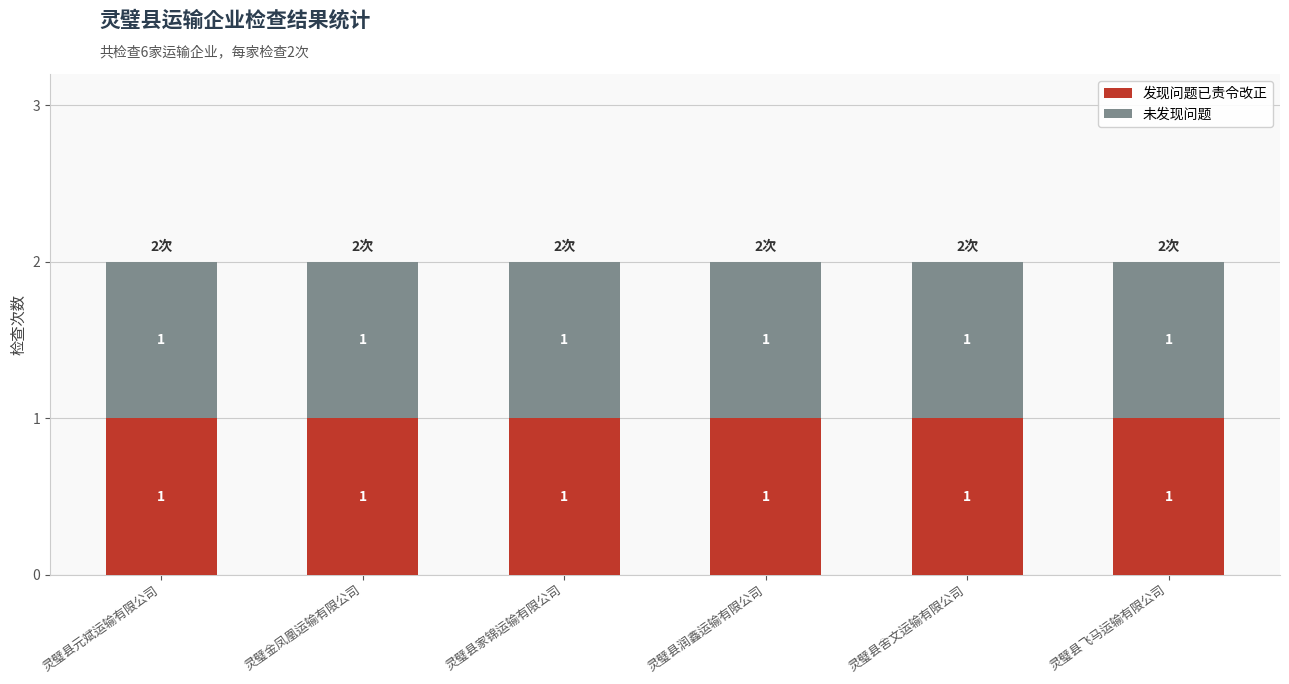

What is the approximate value of 发现问题已责令改正 at 灵璧县飞马运输有限公司?

1